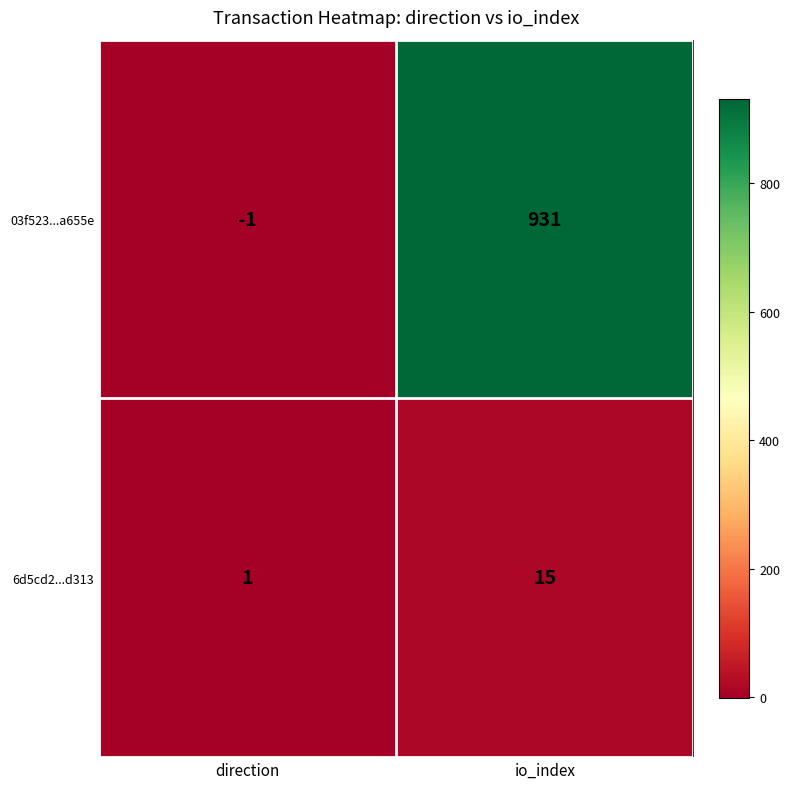

How many data points does each series have?

2